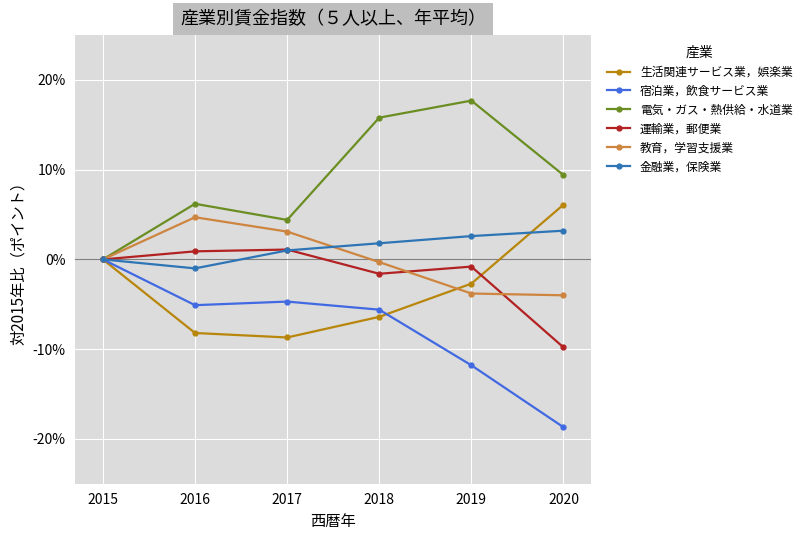

What is the greatest value displayed?

17.7